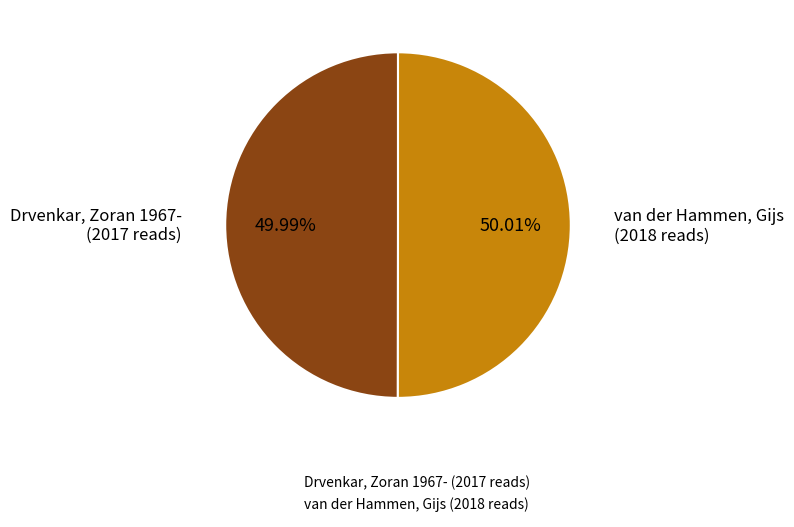

What percentage is NOT represented by Drvenkar, Zoran 1967-?

50.0%